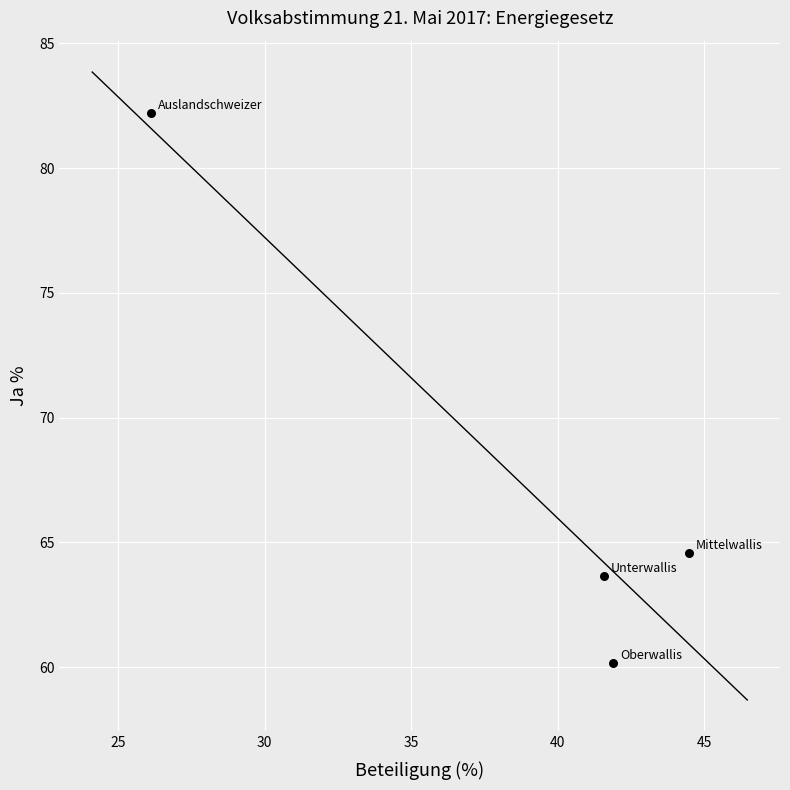

What Y value in the scatter plot is closest to 71?

64.6